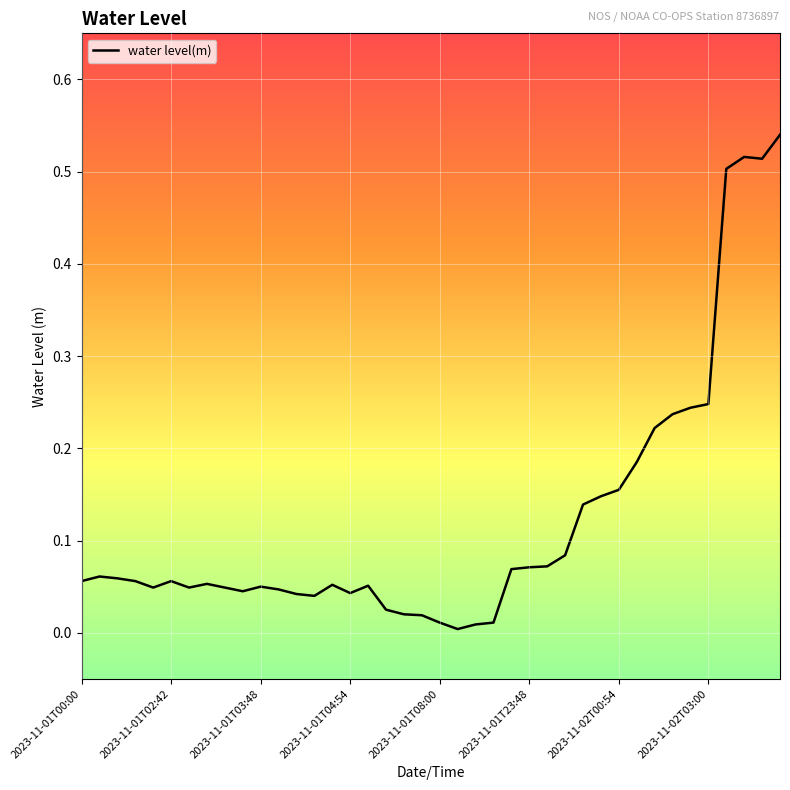

How many lines are shown in the chart?

1